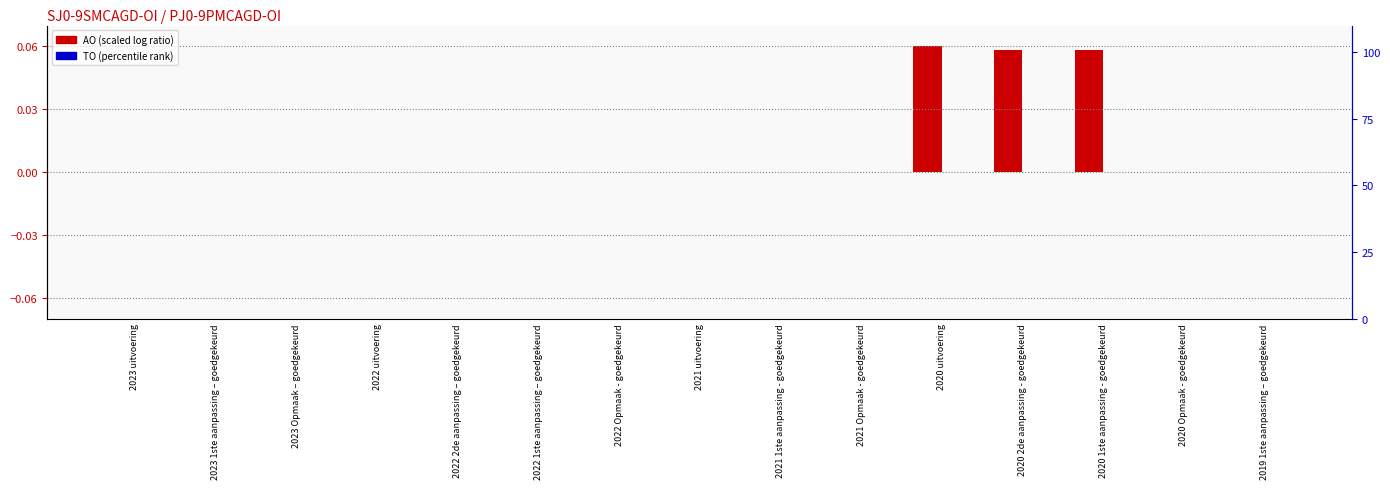

Rank the series by their maximum value, from lowest to highest.

TO, AO (scaled)